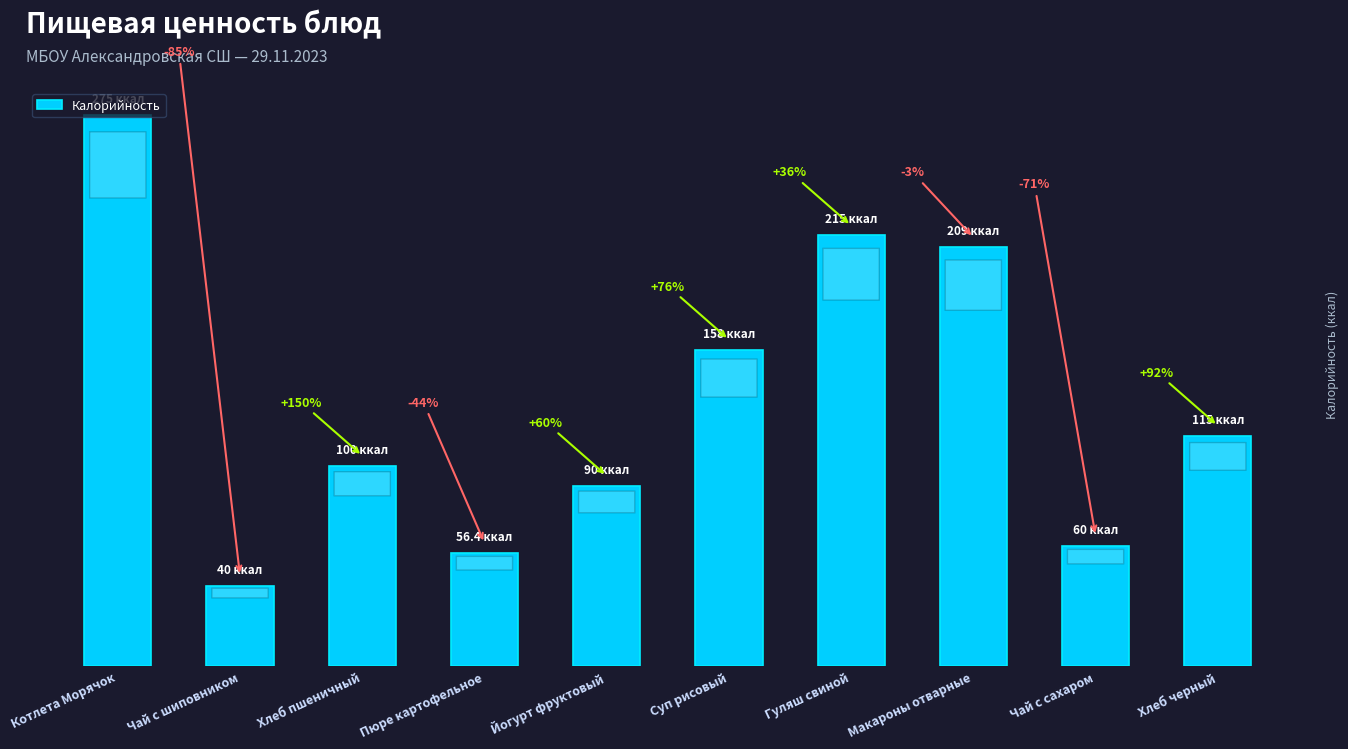

What is the label of the 10th bar from the left?

Хлеб черный